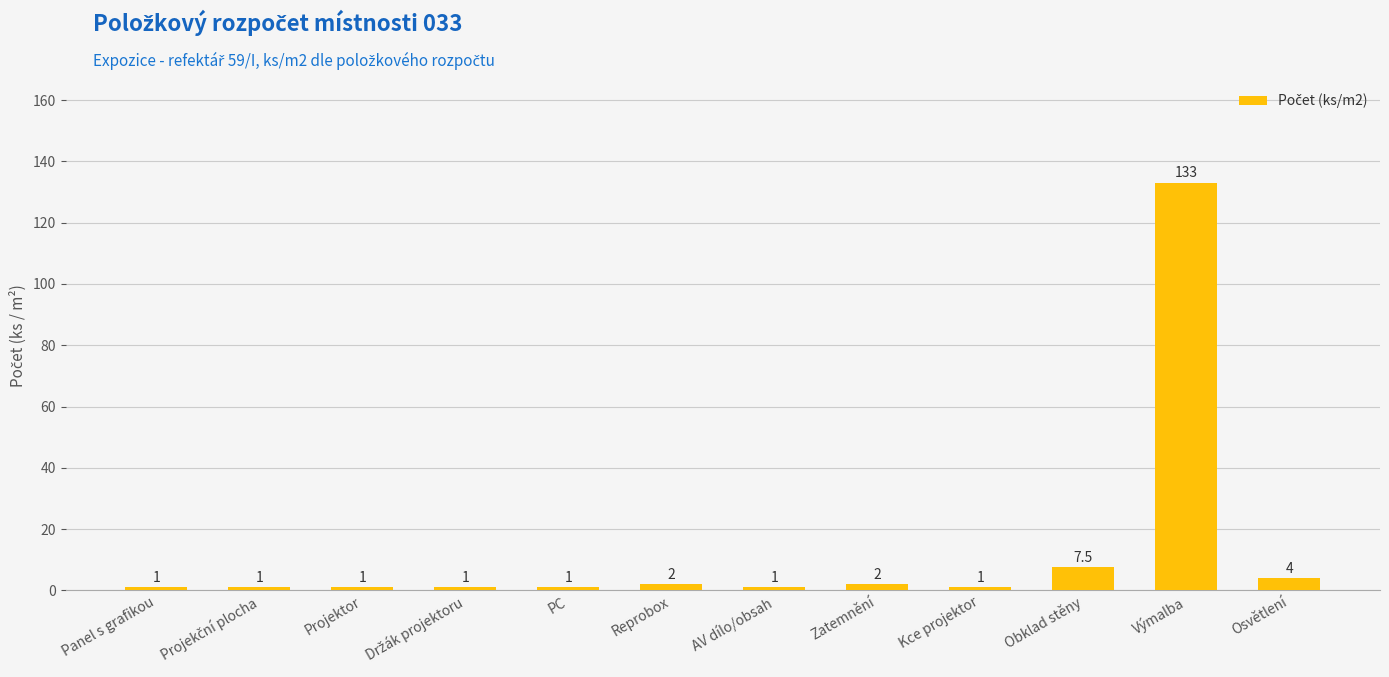

Is it true that the value at AV dílo/obsah is 1.0?

True